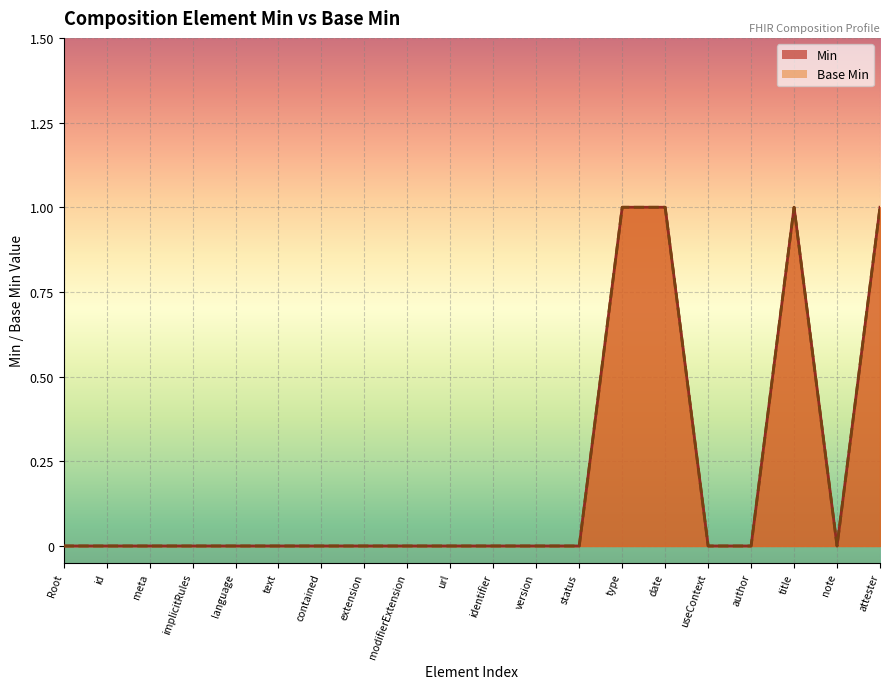

True or false: Base Min has more than 0 interior local peaks.

True